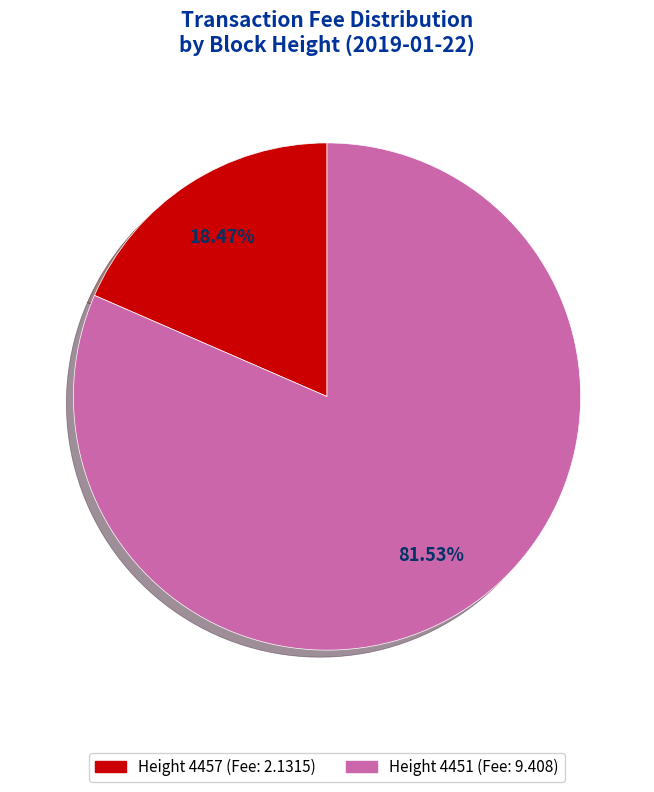

Approximately how many times larger is the value at Height 4451 compared to Height 4457?

4.4